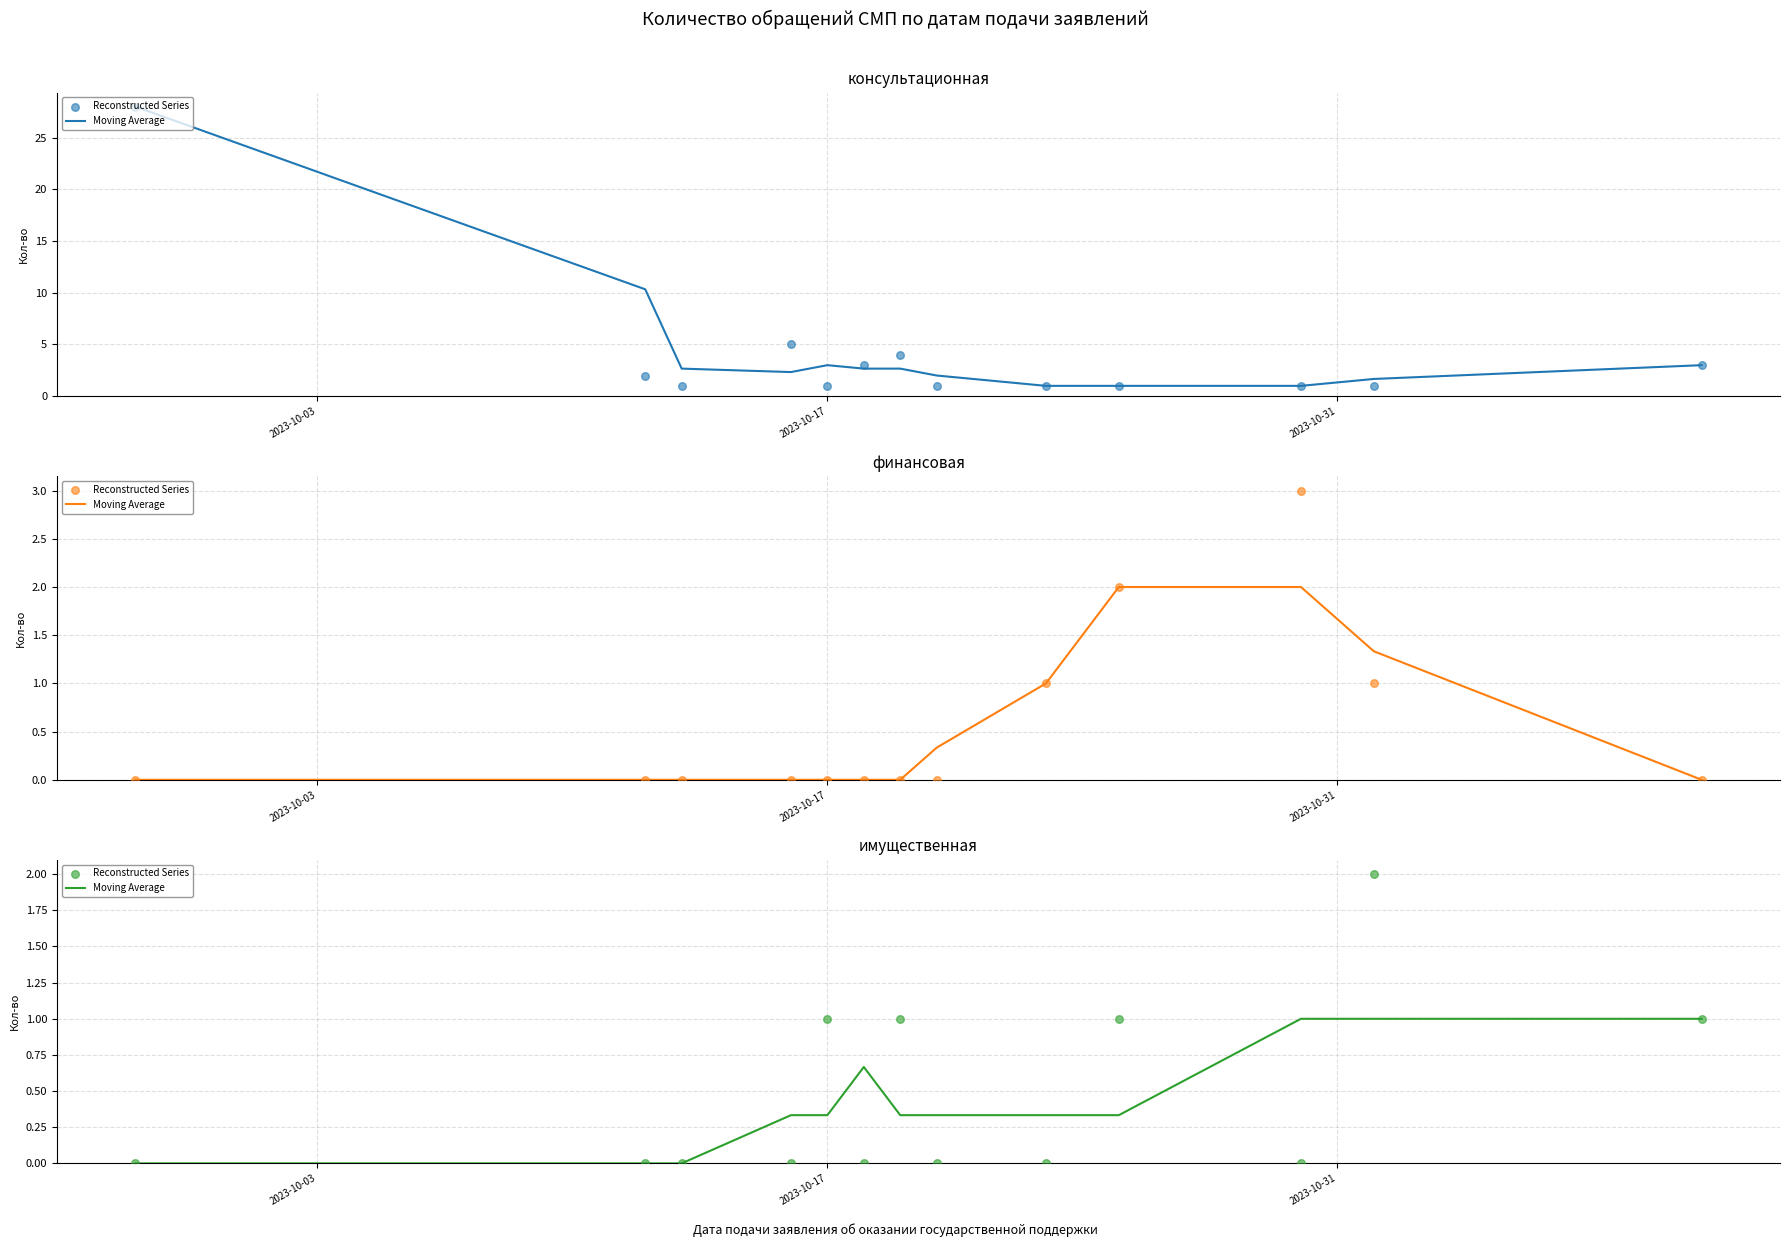

Which series reaches the maximum Y coordinate?

Reconstructed Series